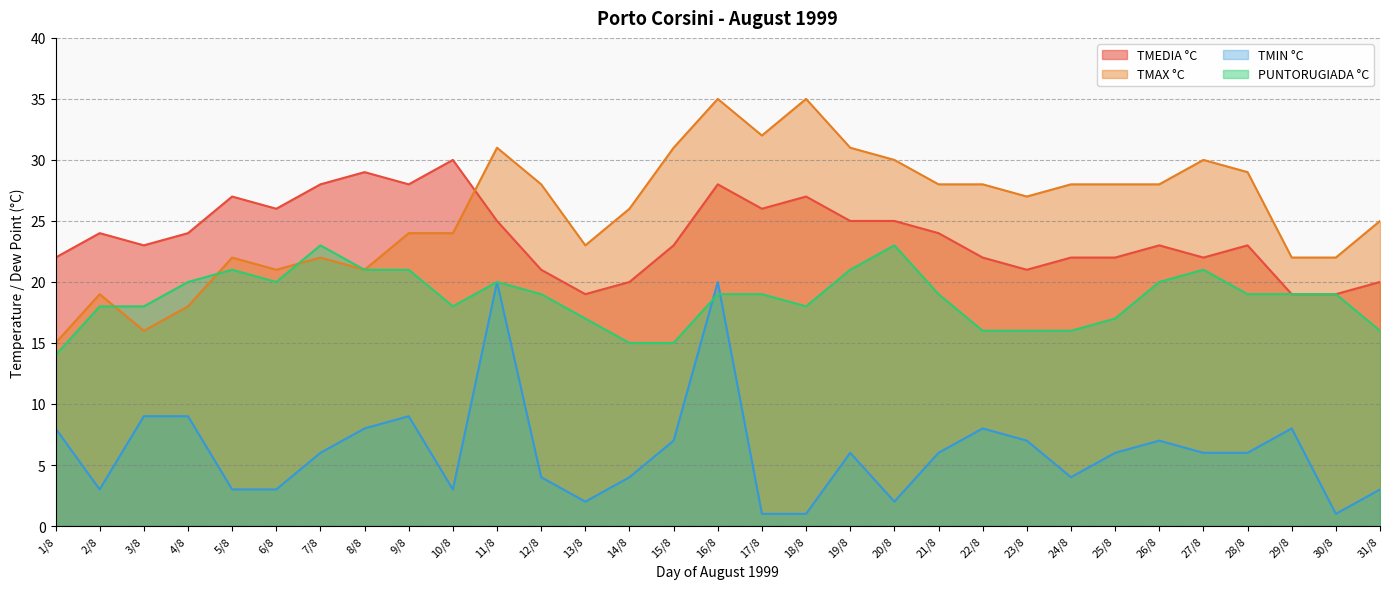

The TMAX °C series shows 29 at 28/8. True or false?

True